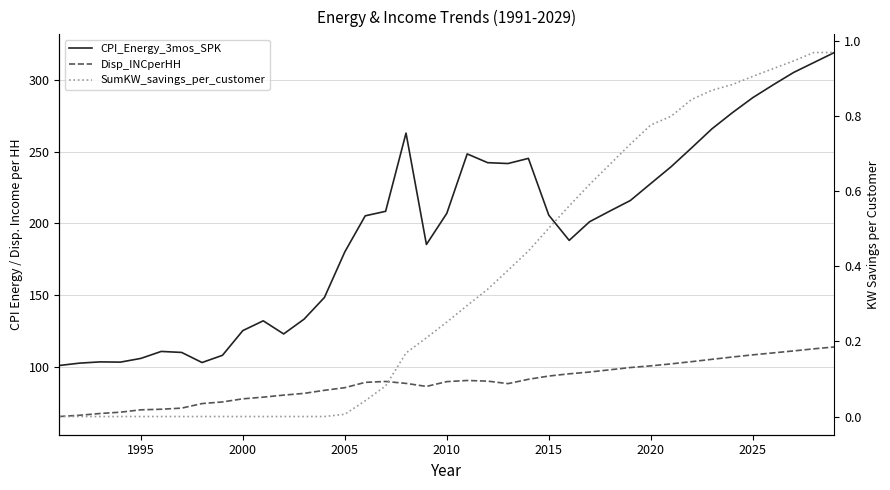

Is it true that CPI_Energy_3mos_SPK equals 270.3 at 25?

False